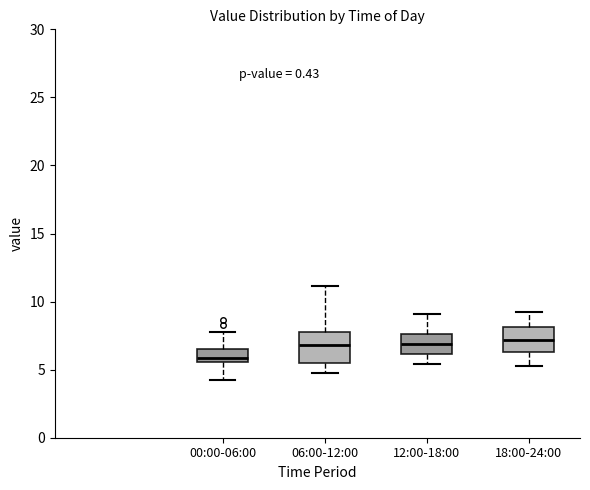

Reading left to right, read every box against the y-axis: the position of its median line, the range the box covers, and the ends of its whiskers. The values are not printed on the chart, so give them approximately, as read against the axis.

00:00-06:00: median 6.0, box 5.5 to 6.5, whiskers 4.5 to 8.0
06:00-12:00: median 7.0, box 5.5 to 8.0, whiskers 4.5 to 11.0
12:00-18:00: median 7.0, box 6.0 to 7.5, whiskers 5.5 to 9.0
18:00-24:00: median 7.0, box 6.5 to 8.0, whiskers 5.5 to 9.0